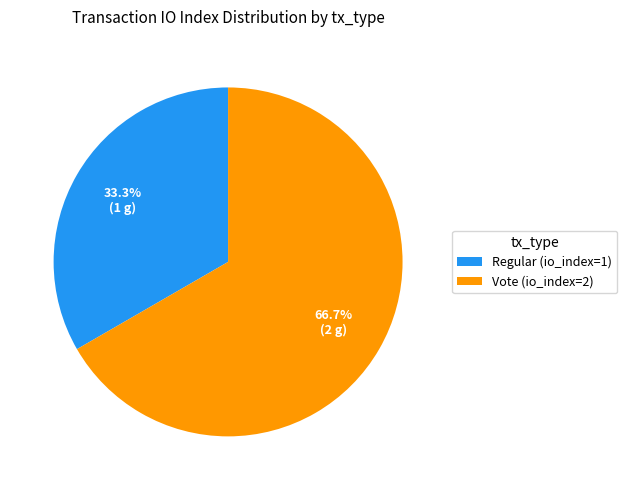

Count the number of slices in the pie.

2